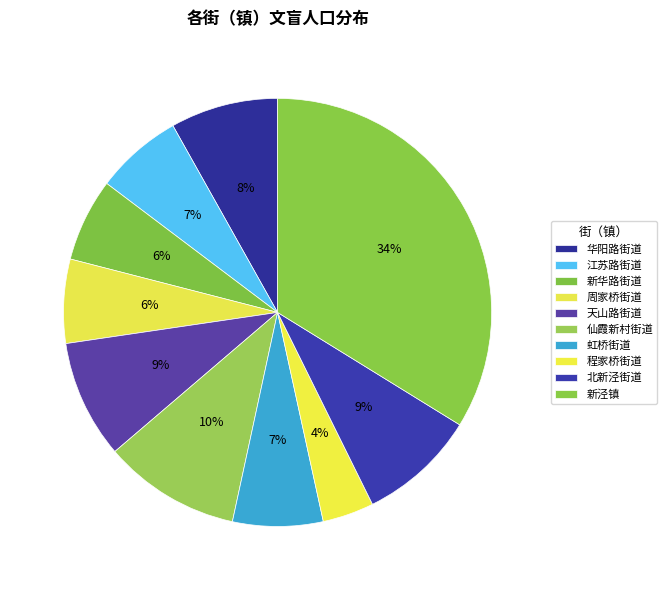

What is the change in value from 新华路街道 to 程家桥街道?

-111